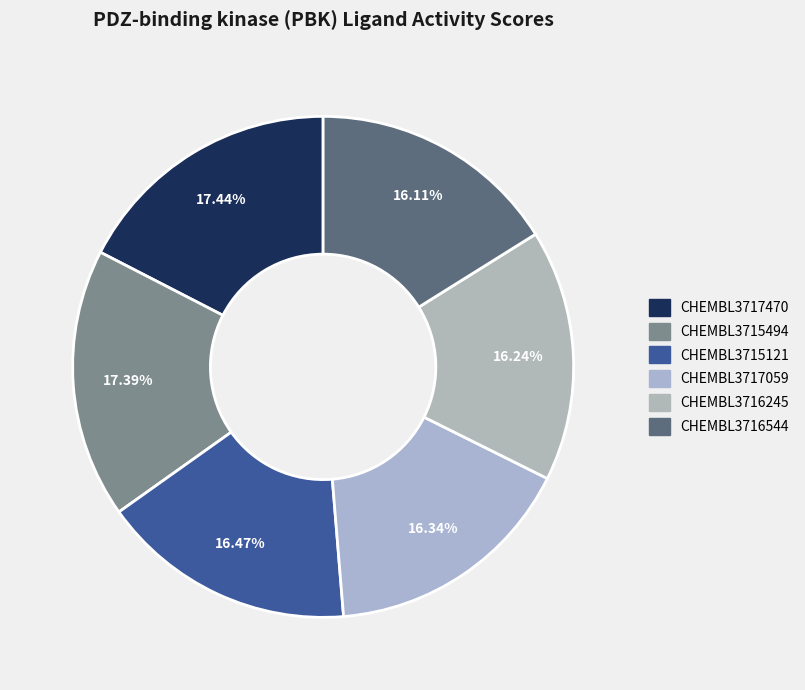

Count the number of slices in the pie.

6